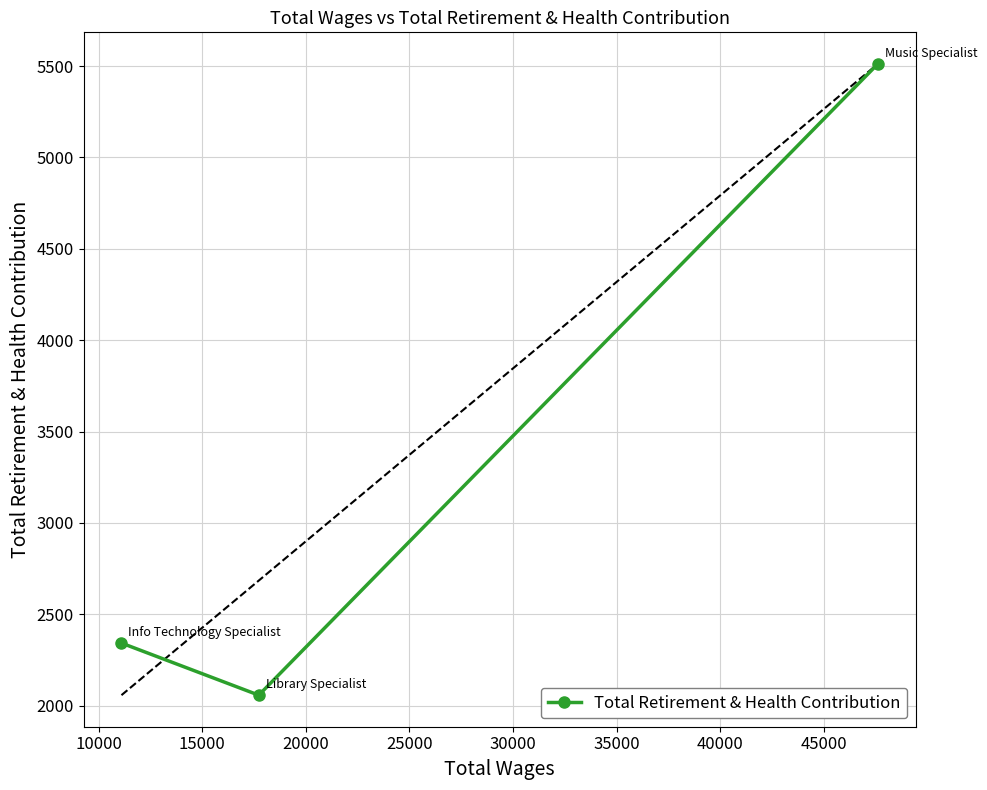

What is the value of the 3rd point from the left?

5512